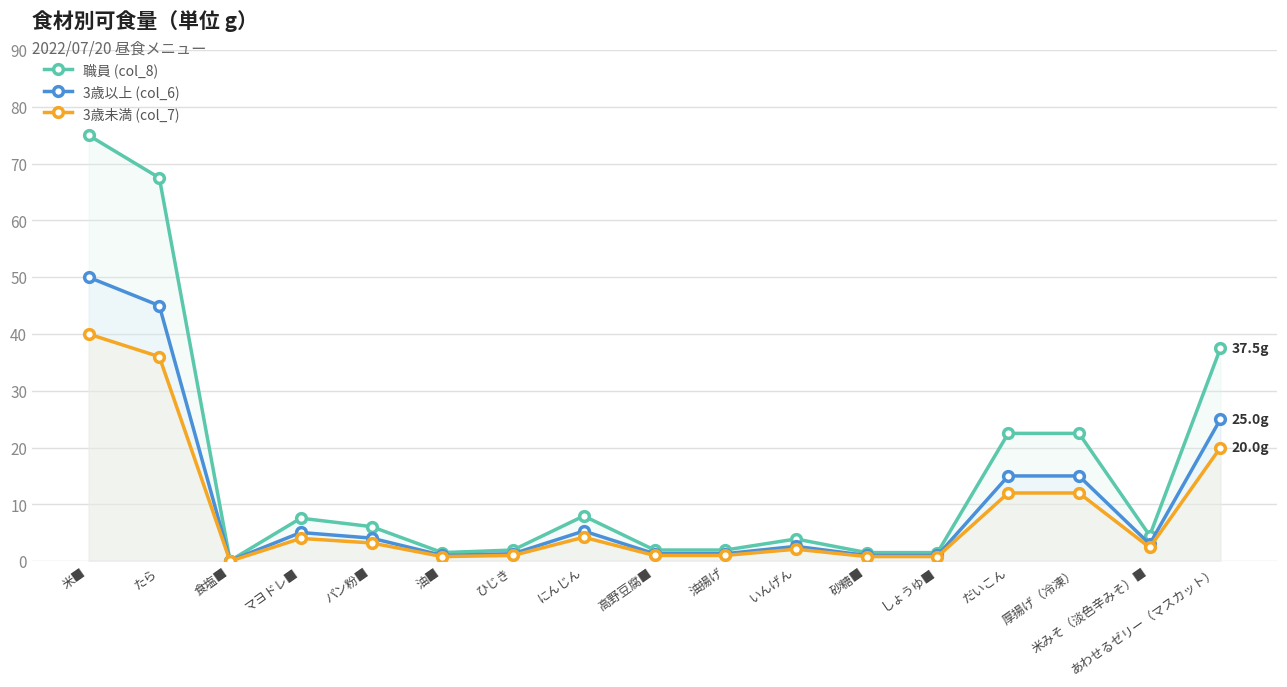

How many interior local peaks does the 3歳未満 (col_7) series have?

3